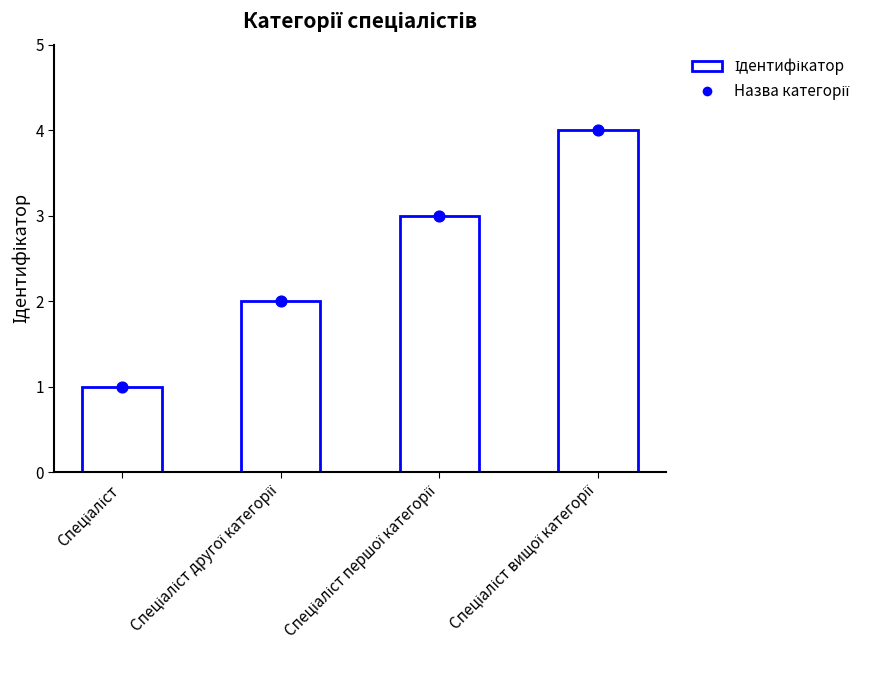

Which has a higher value, Спеціаліст першої категорії or Спеціаліст?

Спеціаліст першої категорії